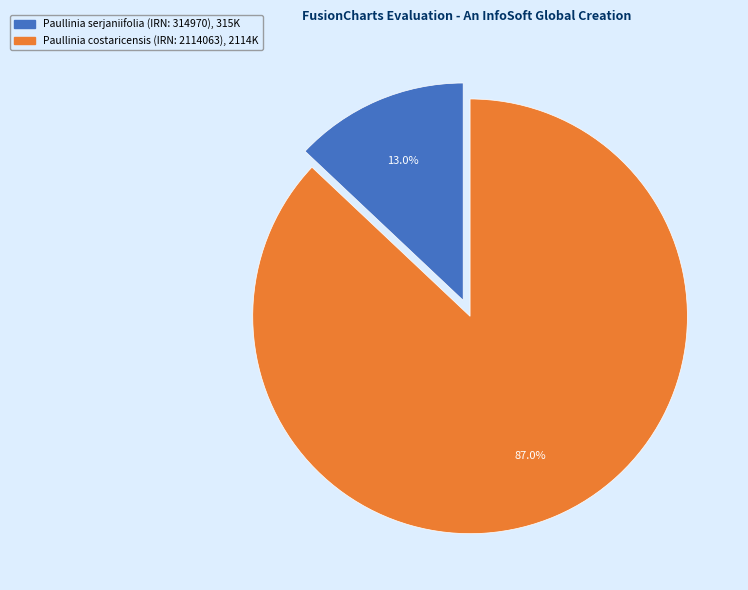

Which category has the biggest portion of the pie?

Paullinia costaricensis (IRN: 2114063)